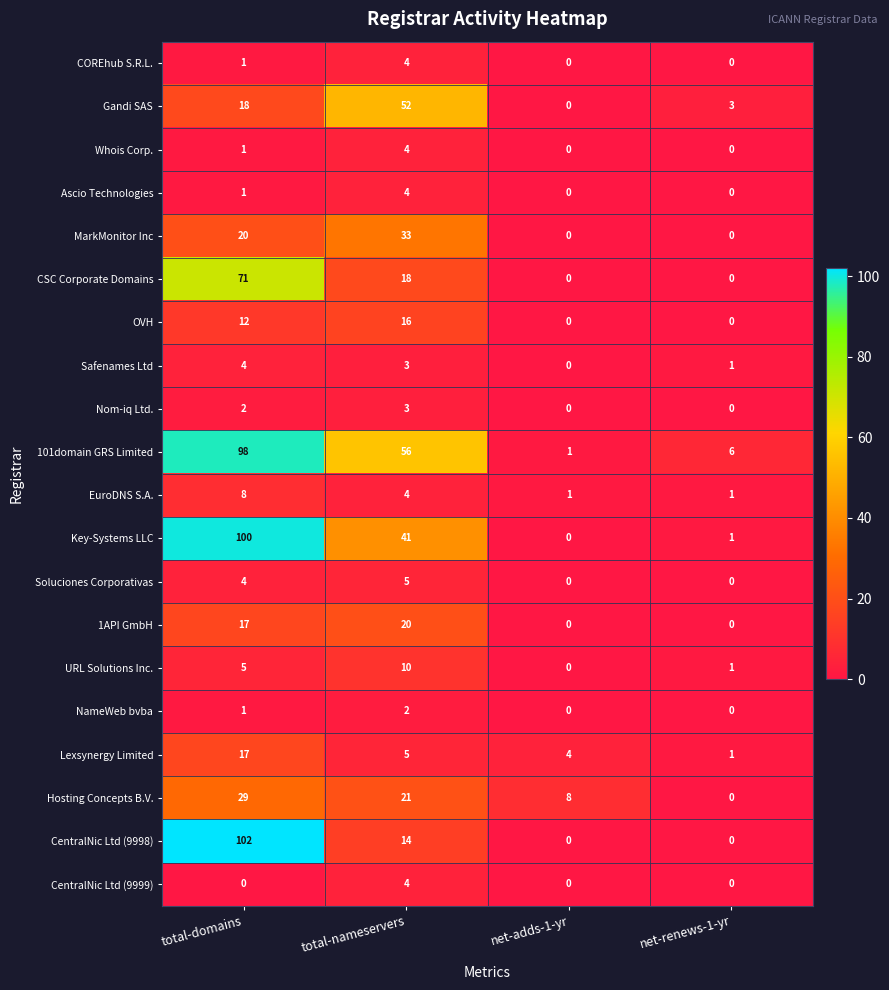

What is the spread (max minus min) of values at total-nameservers?

54